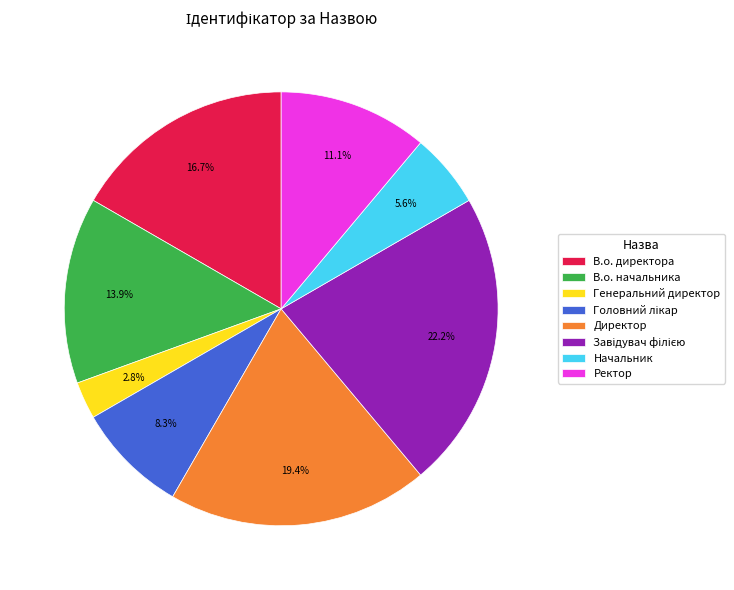

Combined, do Директор and В.о. начальника account for over 50%?

No